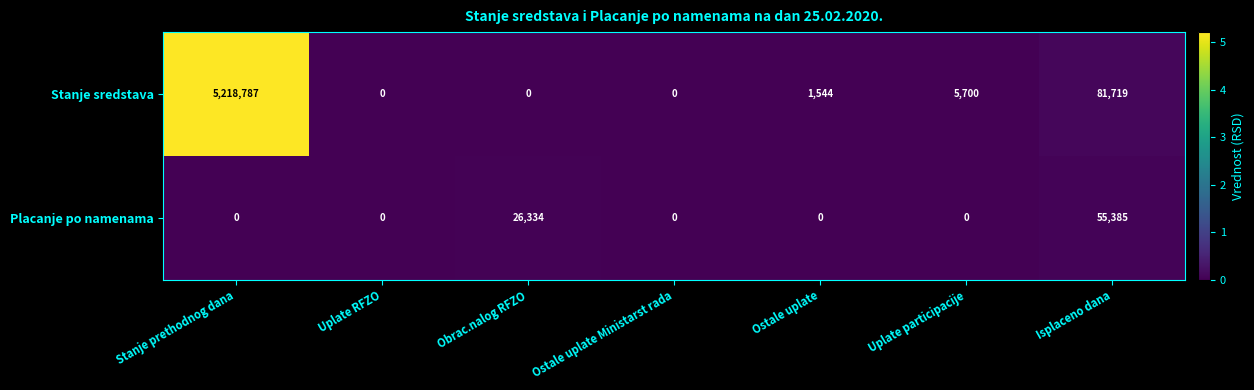

Which series has the widest spread of values?

Stanje sredstava